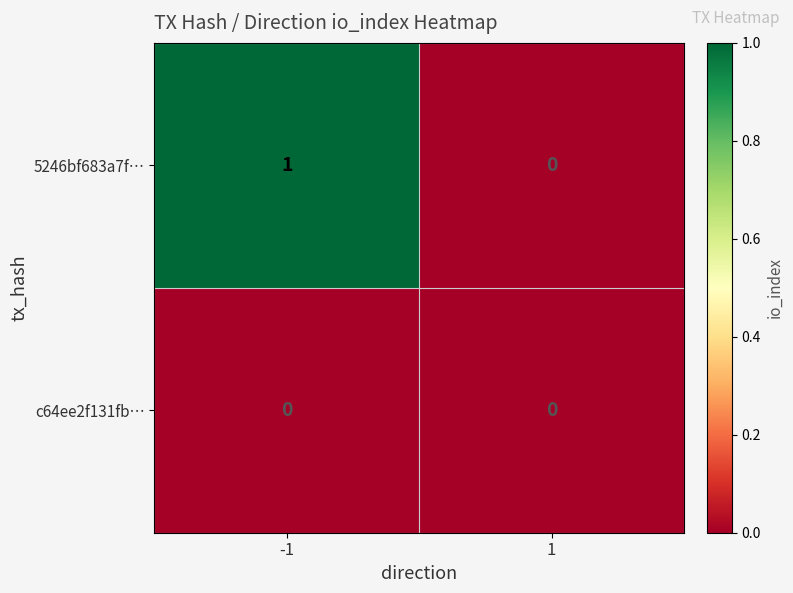

Which series has the largest total across all categories?

5246bf683a7f…